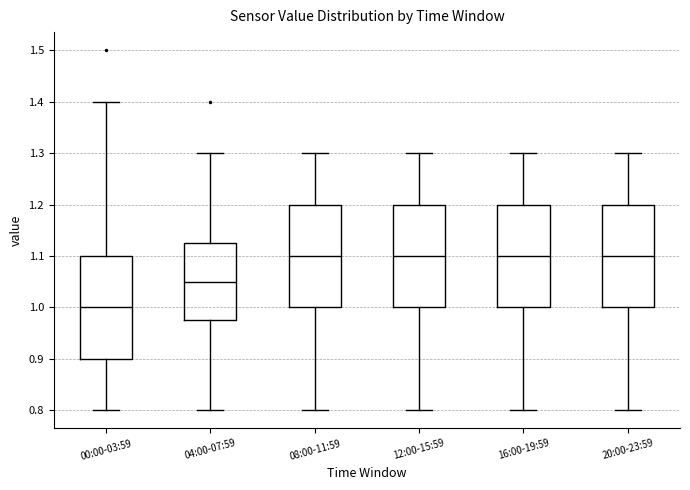

Which box's median line is the lowest?

00:00-03:59